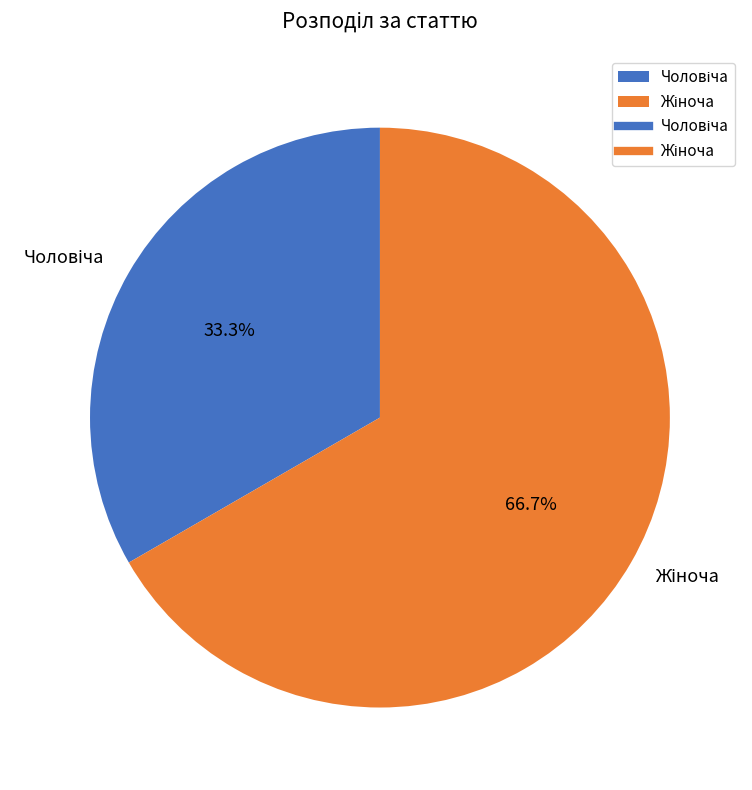

Count the number of slices in the pie.

2